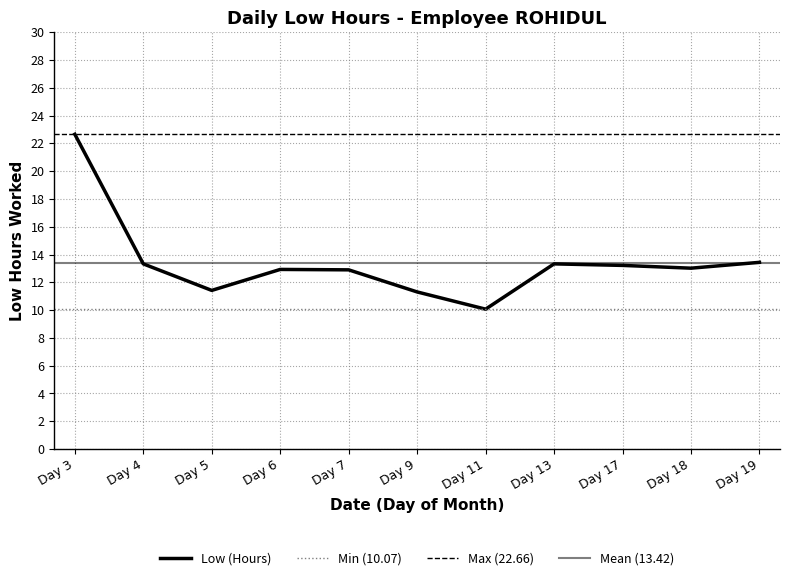

Count the number of values greater than 13.

6